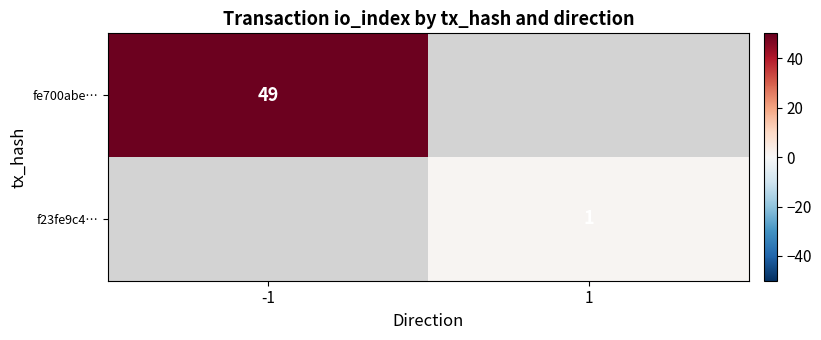

True or false: fe700abe… has a value of 26 at -1.

False